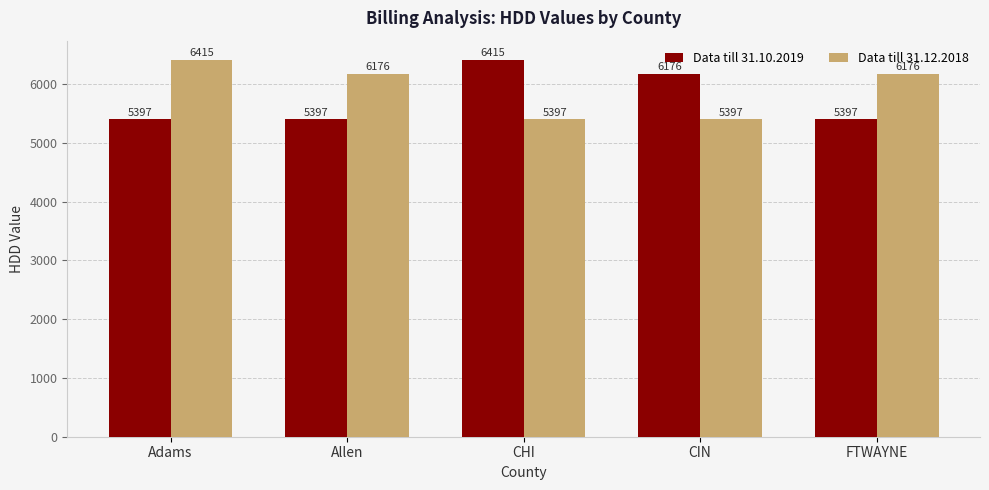

The Data till 31.10.2019 series shows 8740.4 at Adams. True or false?

False